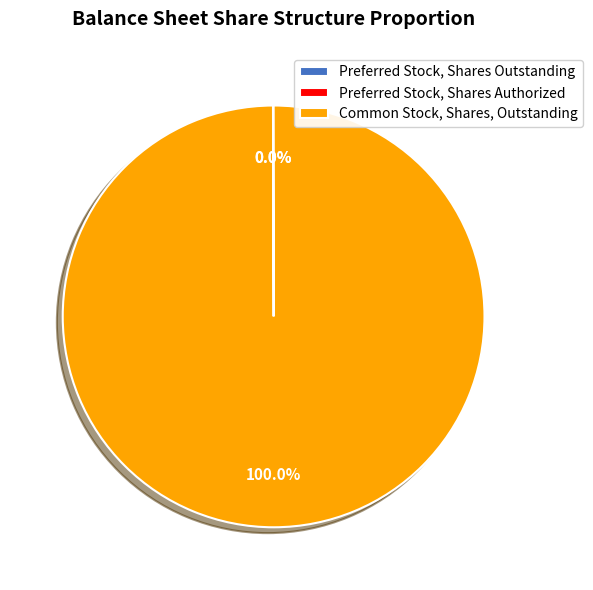

True or false: Common Stock, Shares, Outstanding accounts for 94% of the total.

False